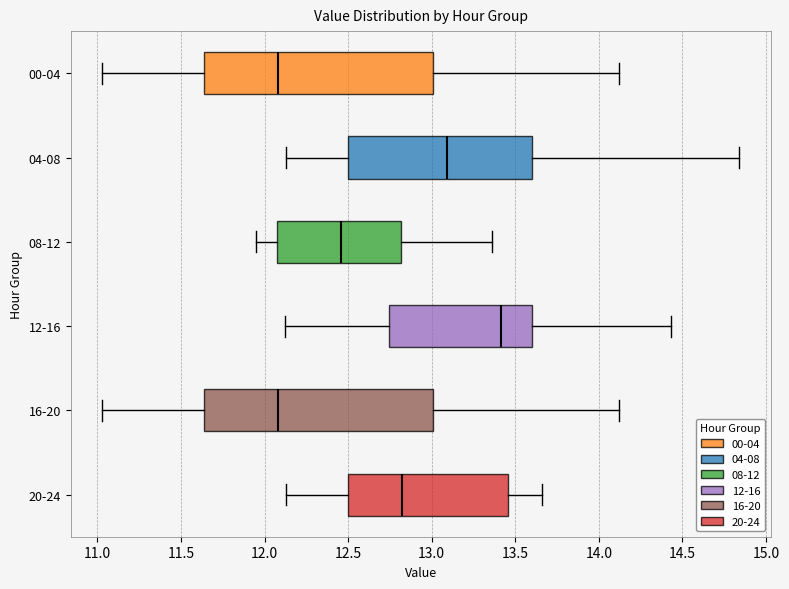

Which box's median line is the furthest to the right?

12-16